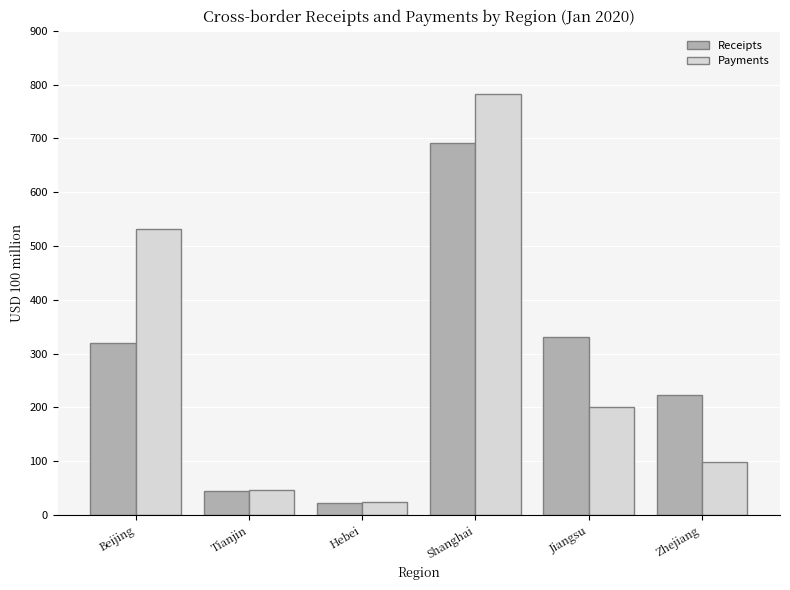

Rank the series by their maximum value, from lowest to highest.

Receipts, Payments